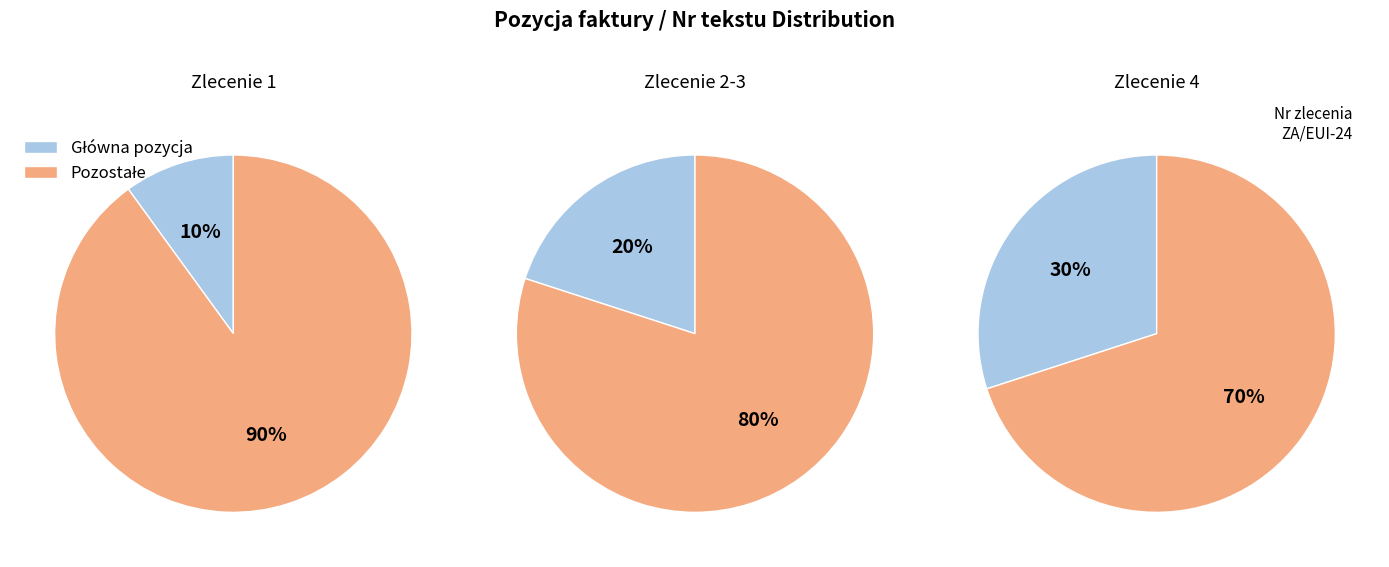

Between 4 and 2, which is larger?

4